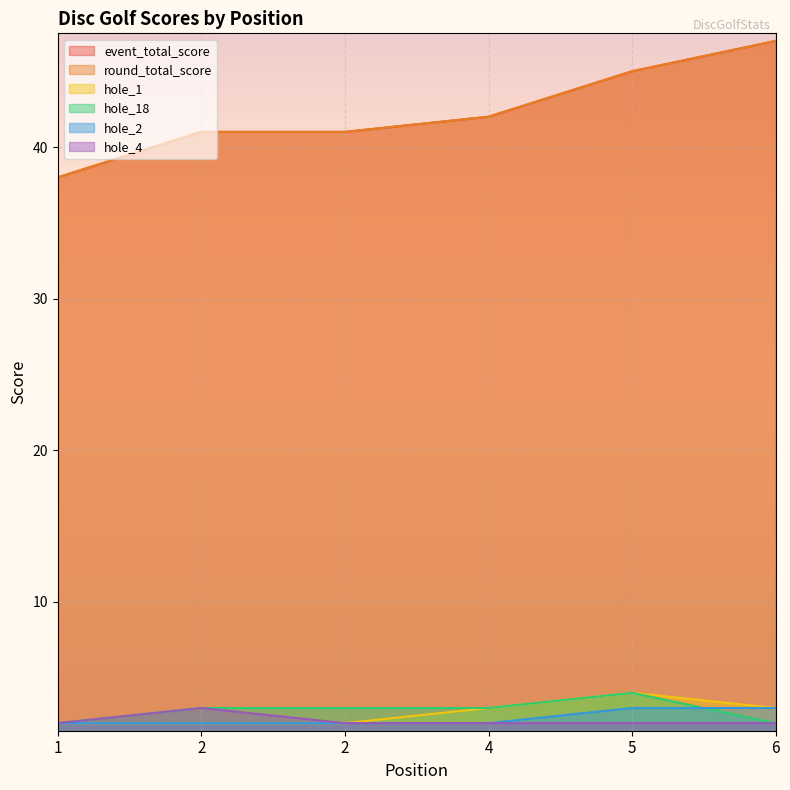

How many data points in hole_4 are above 2?

1